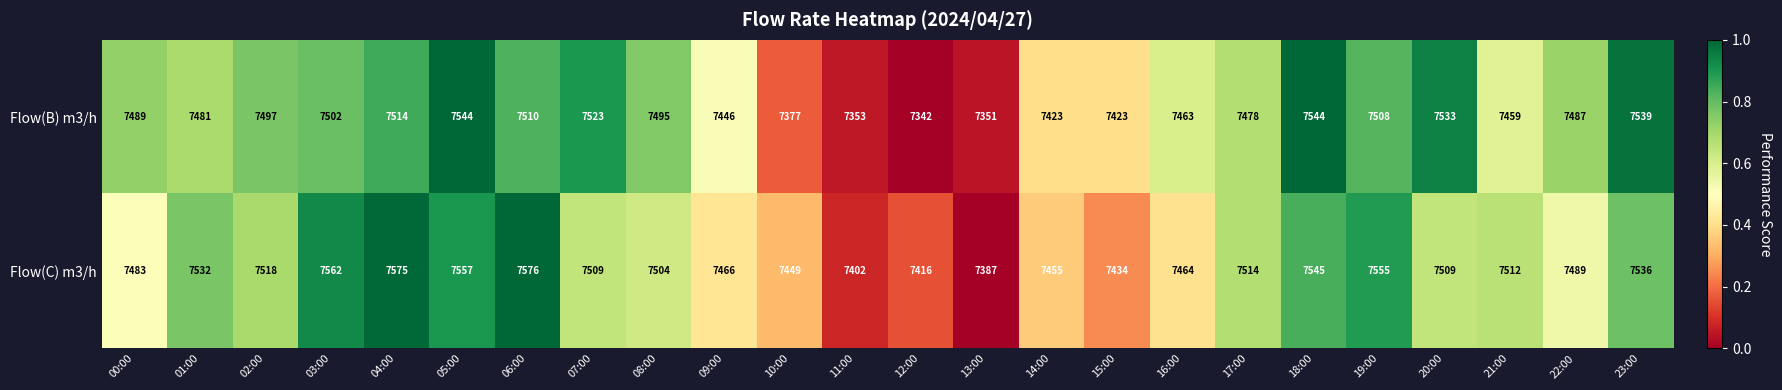

Which series changed the most between 04:00 and 10:00?

Flow(B) m3/h